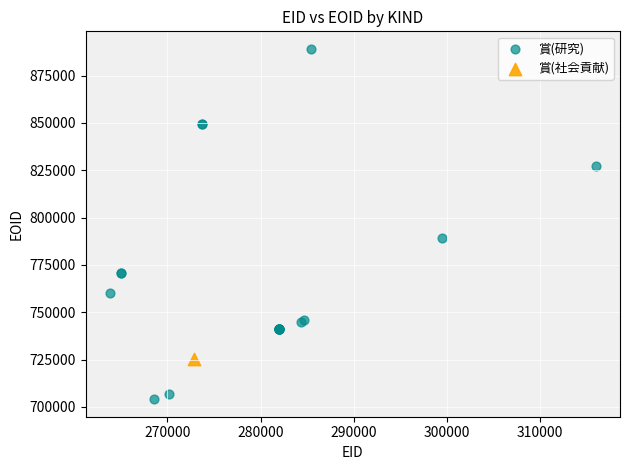

What are all the series names shown in the legend?

賞(研究), 賞(社会貢献)